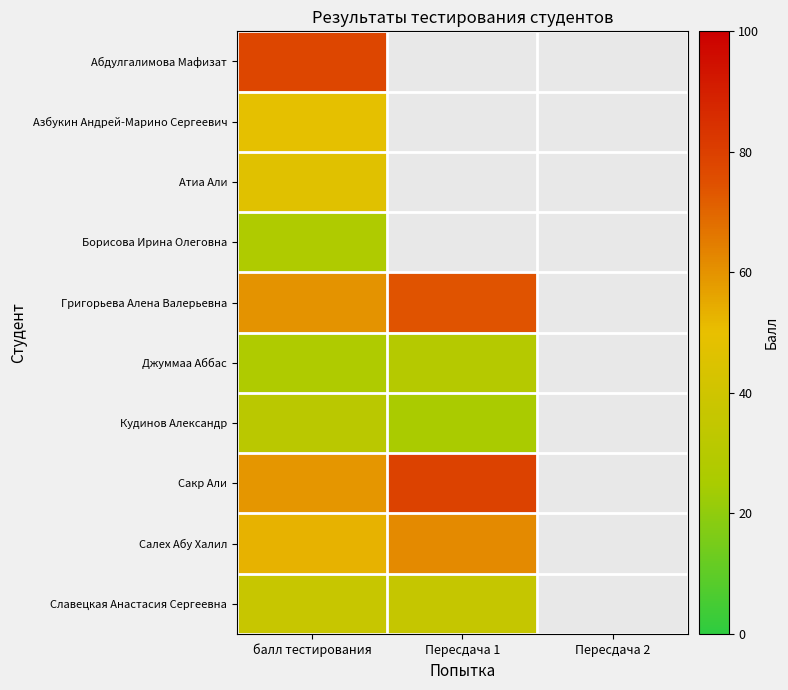

Is it true that Абдулгалимова Мафизат equals 78.0 at балл тестирования?

True